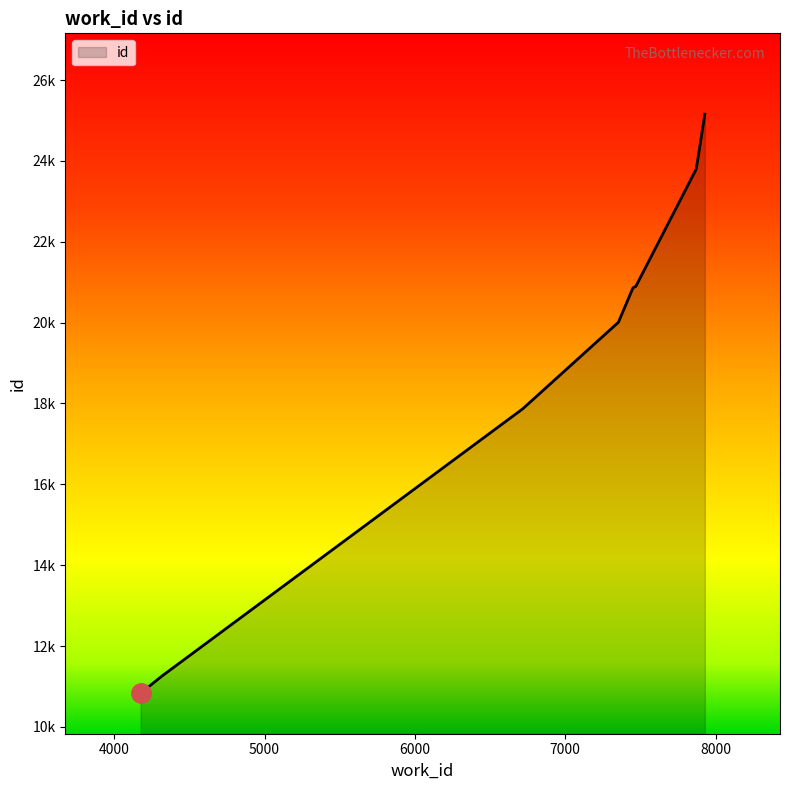

Where is the data nearest to the value 17993?

6717